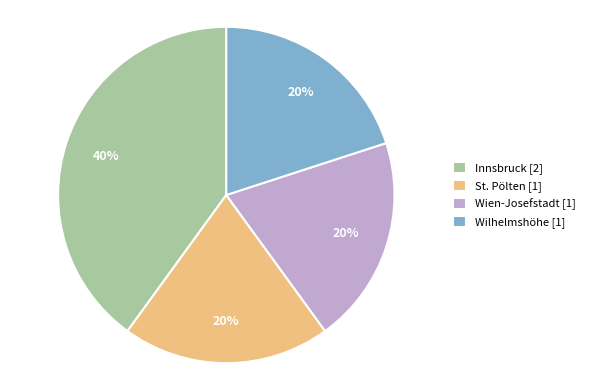

What percentage is the St. Pölten slice, to the nearest percent?

20%